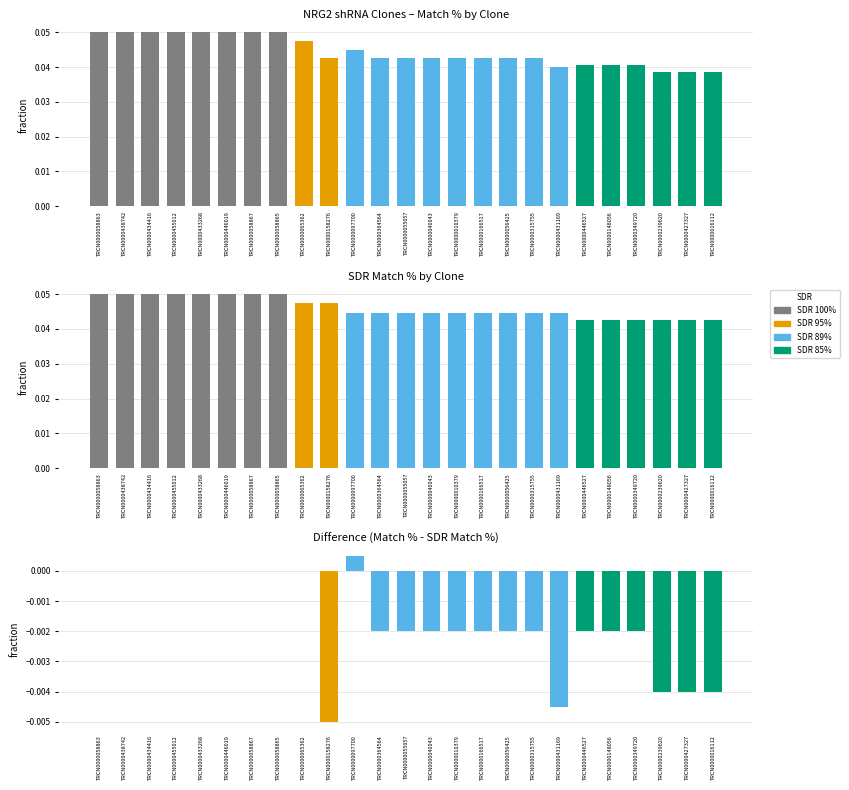

At which label is Match % closest to 0?

TRCN0000239620